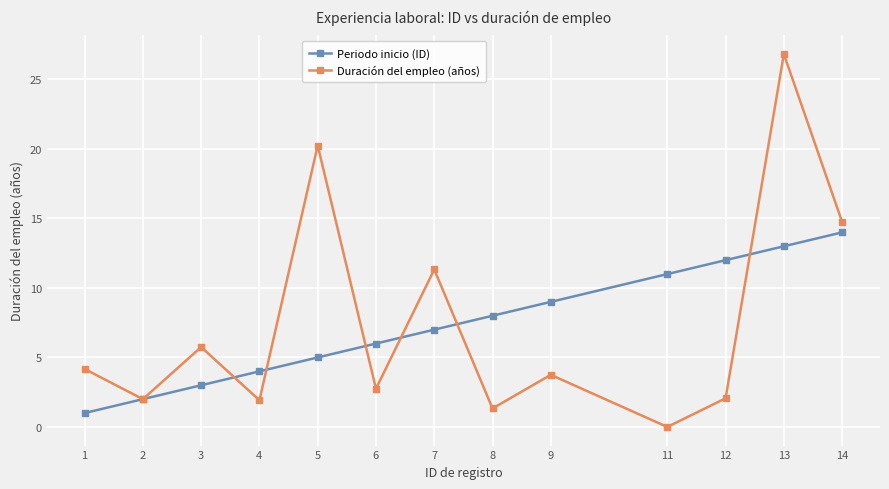

Is the value of Duración del empleo (años) at 4 greater than the value of Periodo inicio (ID) at 3?

No